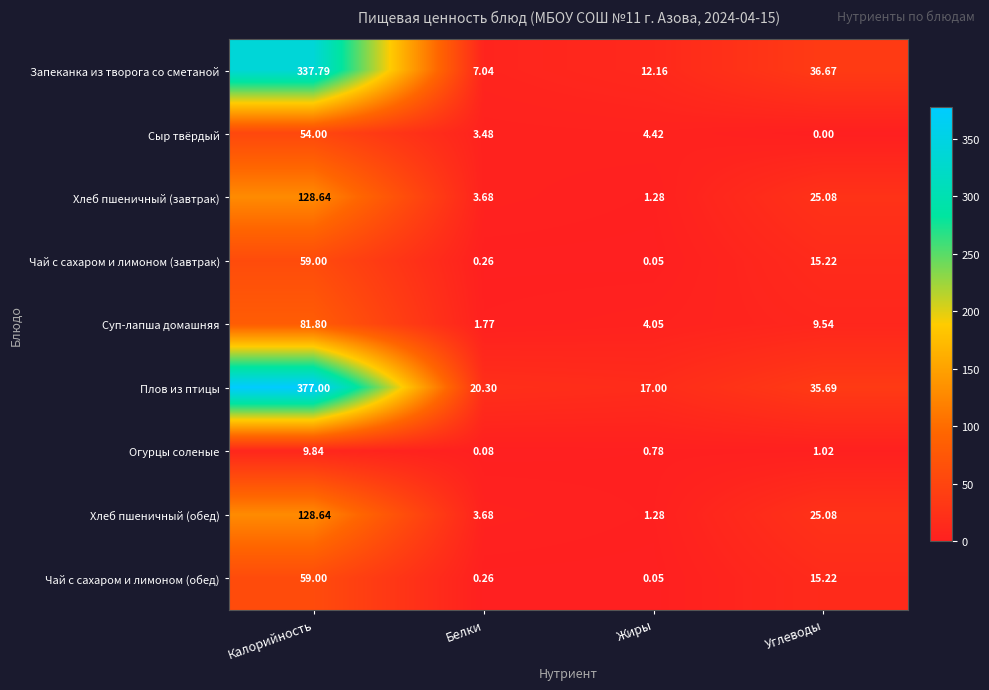

Which category has the lowest value in the Суп-лапша домашняя series?

Белки